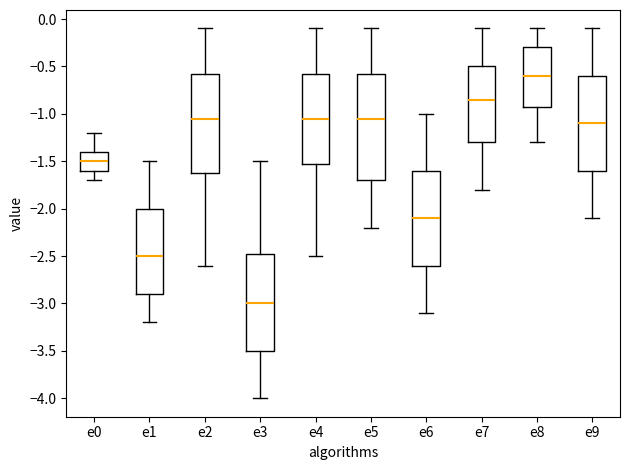

Reading left to right, transcribe this box plot: for each box, give where its median line is, the range the box spans, and where its two whiskers end, as read against the y-axis. The values are not printed on the chart, so give them approximately, as read against the axis.

e0: median -1.50, box -1.60 to -1.40, whiskers -1.70 to -1.20
e1: median -2.50, box -2.90 to -2.00, whiskers -3.20 to -1.50
e2: median -1.05, box -1.60 to -0.55, whiskers -2.60 to -0.10
e3: median -3.00, box -3.50 to -2.45, whiskers -4.00 to -1.50
e4: median -1.05, box -1.50 to -0.55, whiskers -2.50 to -0.10
e5: median -1.05, box -1.70 to -0.55, whiskers -2.20 to -0.10
e6: median -2.10, box -2.60 to -1.60, whiskers -3.10 to -1.00
e7: median -0.85, box -1.30 to -0.50, whiskers -1.80 to -0.10
e8: median -0.60, box -0.90 to -0.30, whiskers -1.30 to -0.10
e9: median -1.10, box -1.60 to -0.60, whiskers -2.10 to -0.10